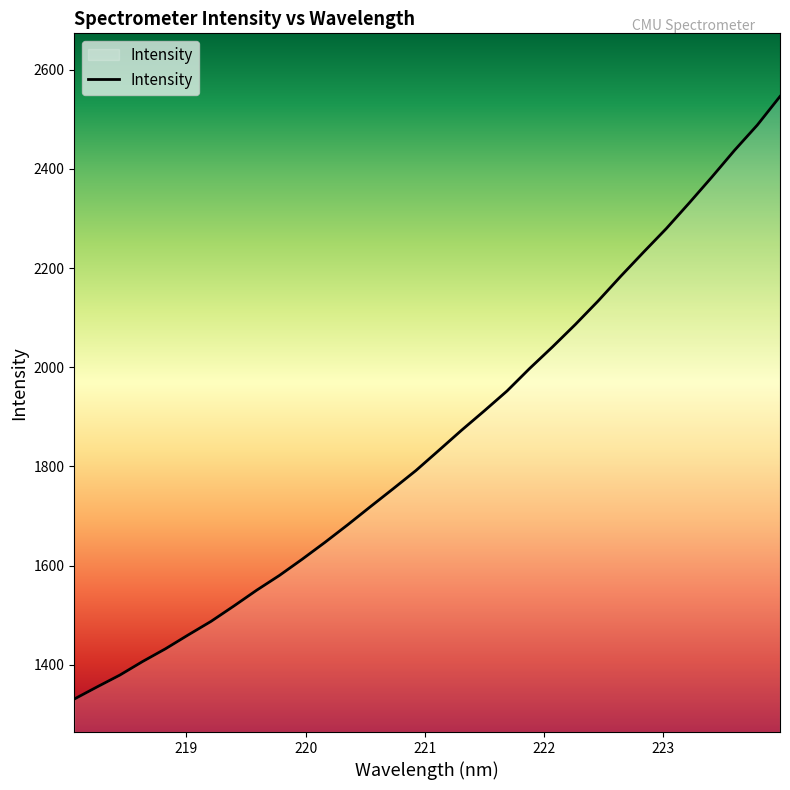

What is the minimum value shown in the chart?

1330.9